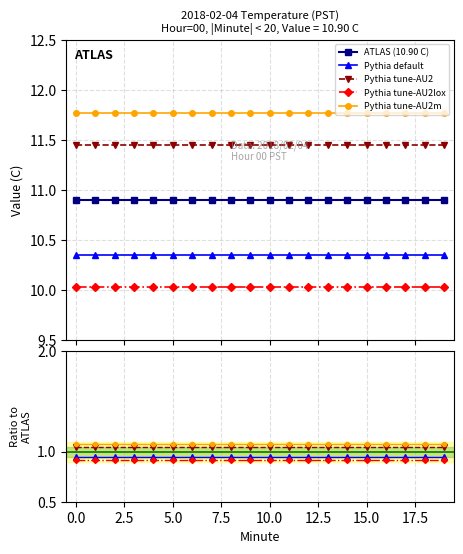

What is the sum of the Ratio series 1 values at 5 and 7?

1.9